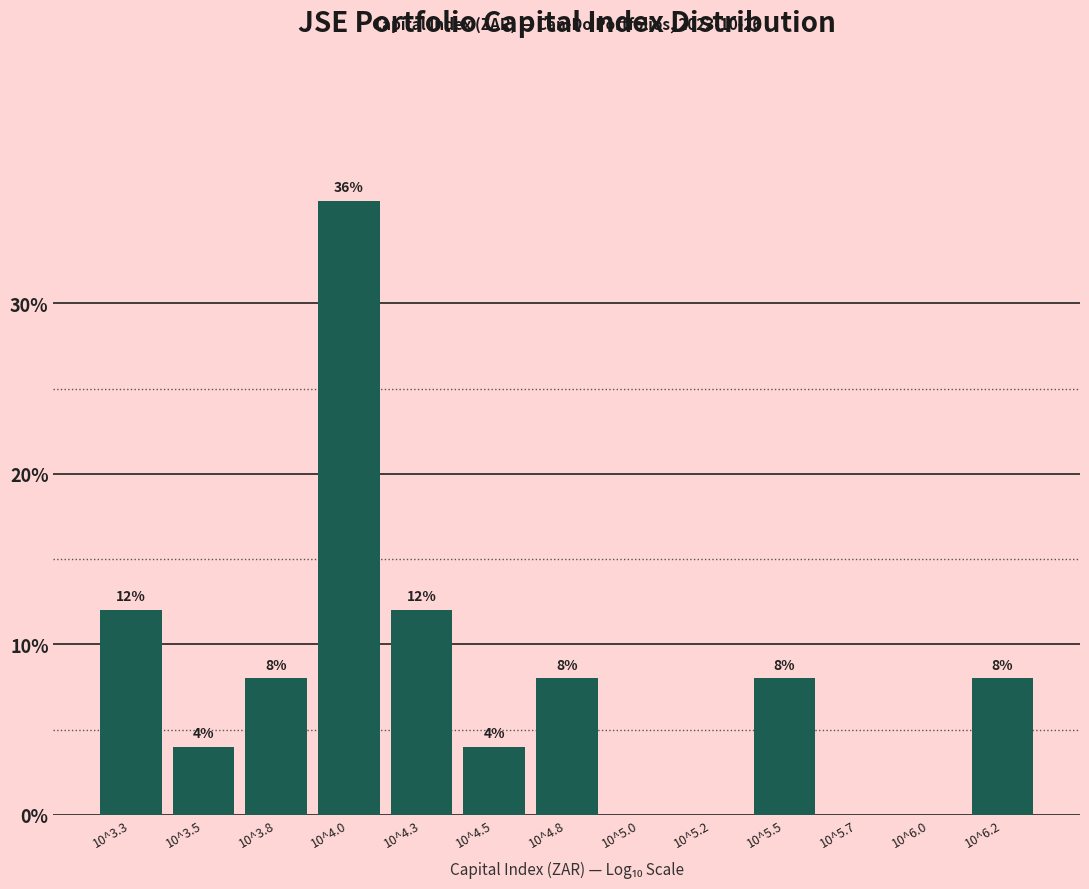

Reading right to left, extract all data points from this chart.

10^6.2=8	10^6.0=0	10^5.7=0	10^5.5=8	10^5.2=0	10^5.0=0	10^4.8=8	10^4.5=4	10^4.3=12	10^4.0=36	10^3.8=8	10^3.5=4	10^3.3=12